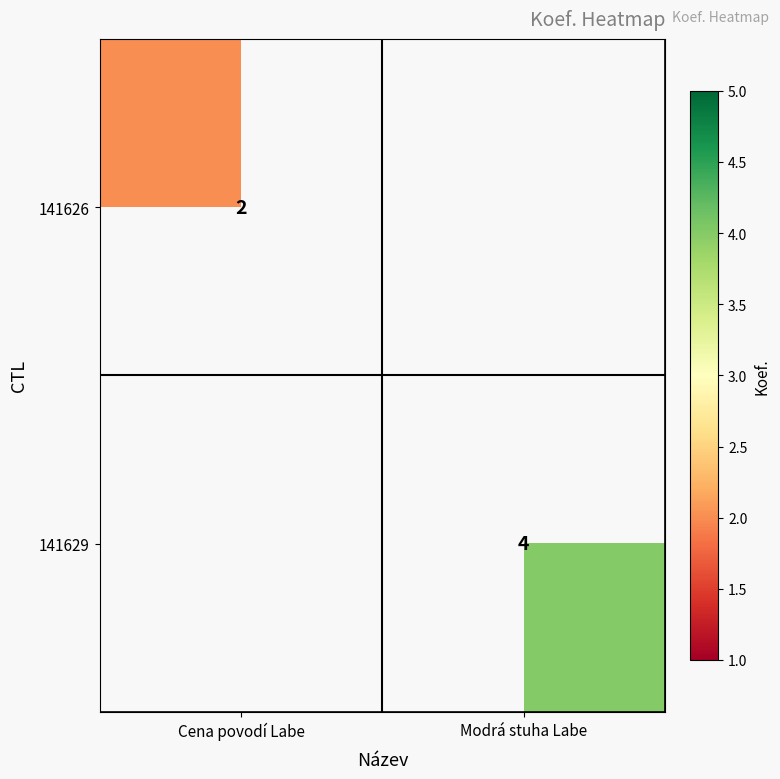

At how many categories does at least one series exceed 3?

1